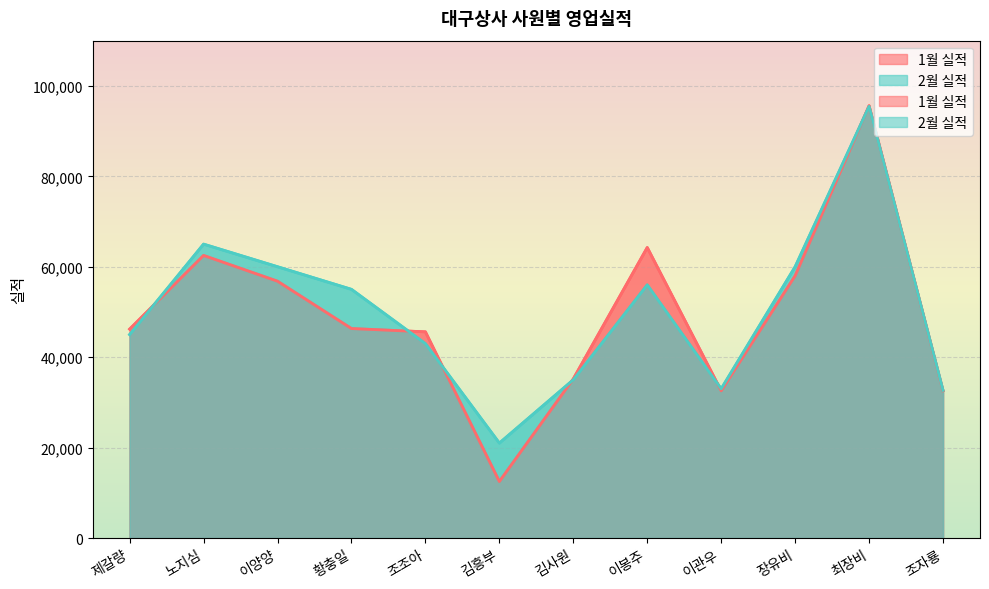

Rank the categories by 2월 실적 value from lowest to highest.

김흥부, 조자룡, 이관우, 김사원, 조조아, 제갈량, 황충일, 이봉주, 이양양, 장유비, 노지심, 최장비